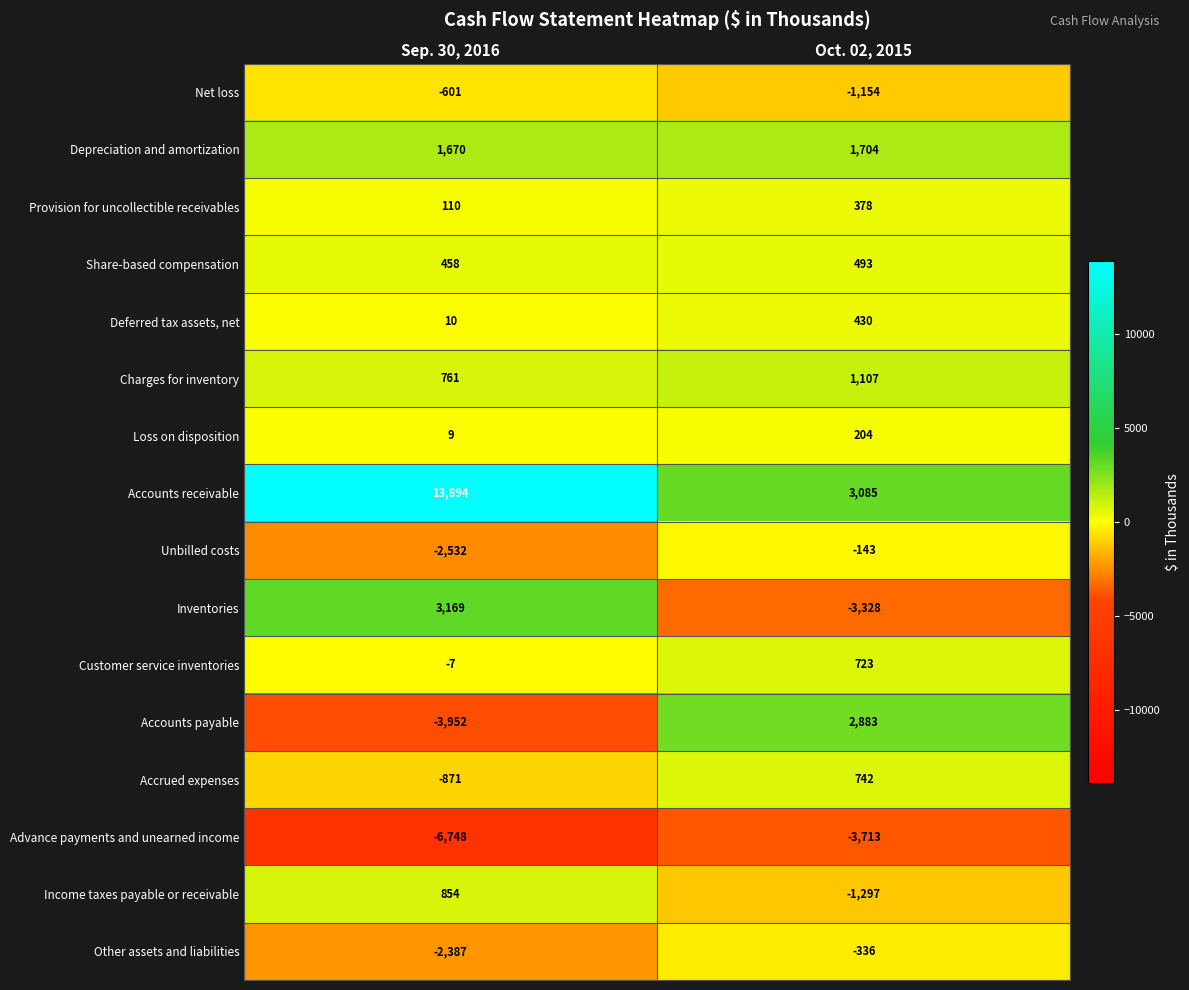

Which series has the largest range (max minus min)?

Accounts receivable